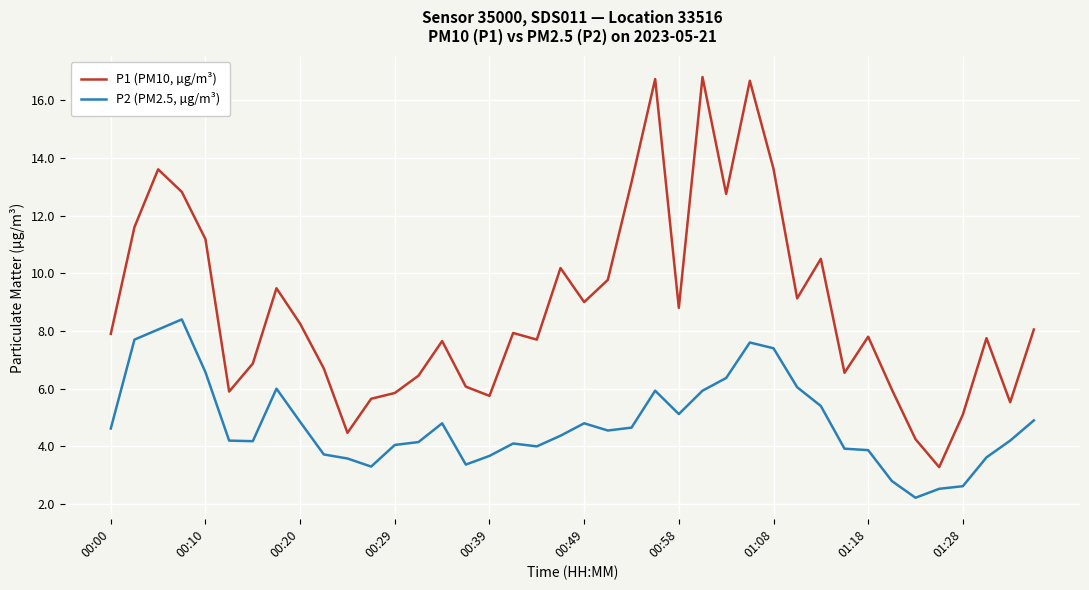

Which series has the largest total across all categories?

P1 (PM10, µg/m³)